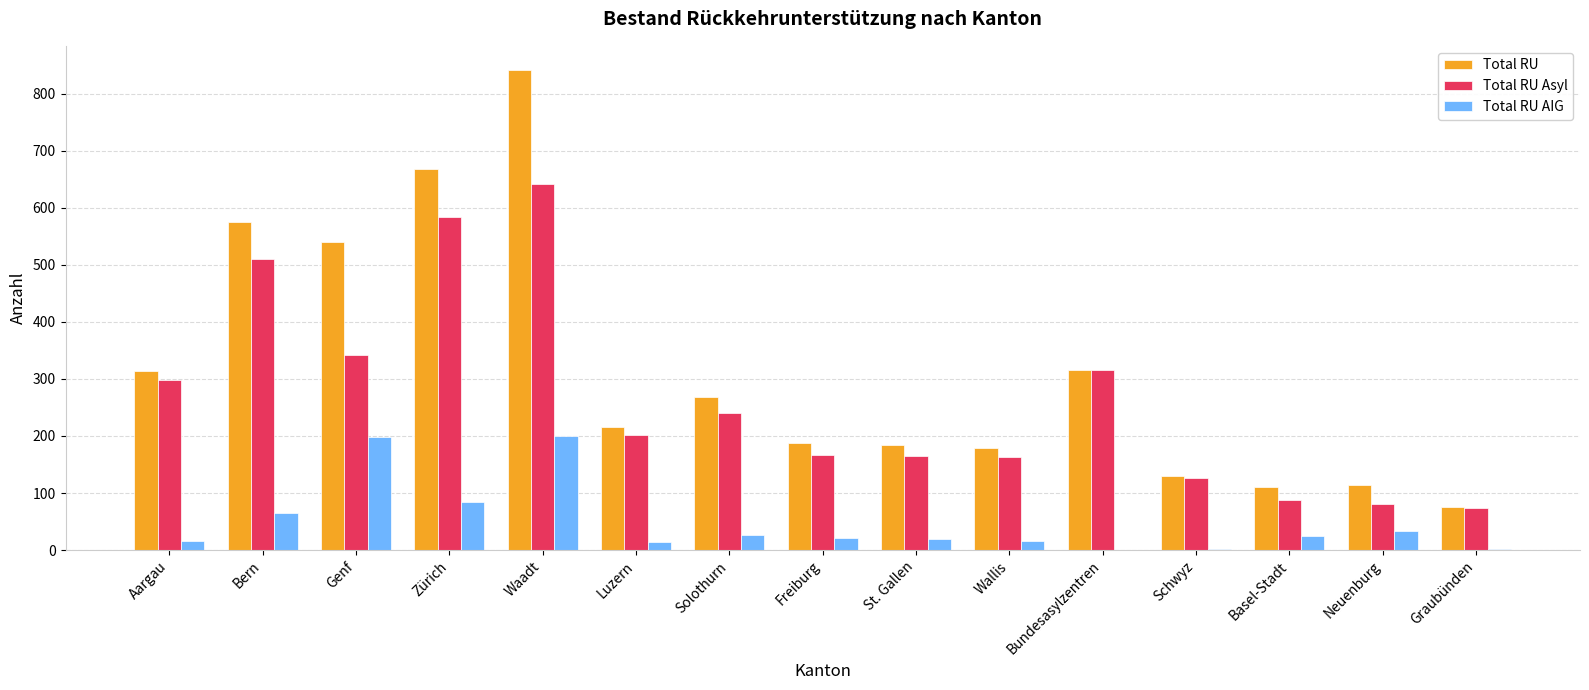

What is the sum of all Total RU Asyl values?

3998